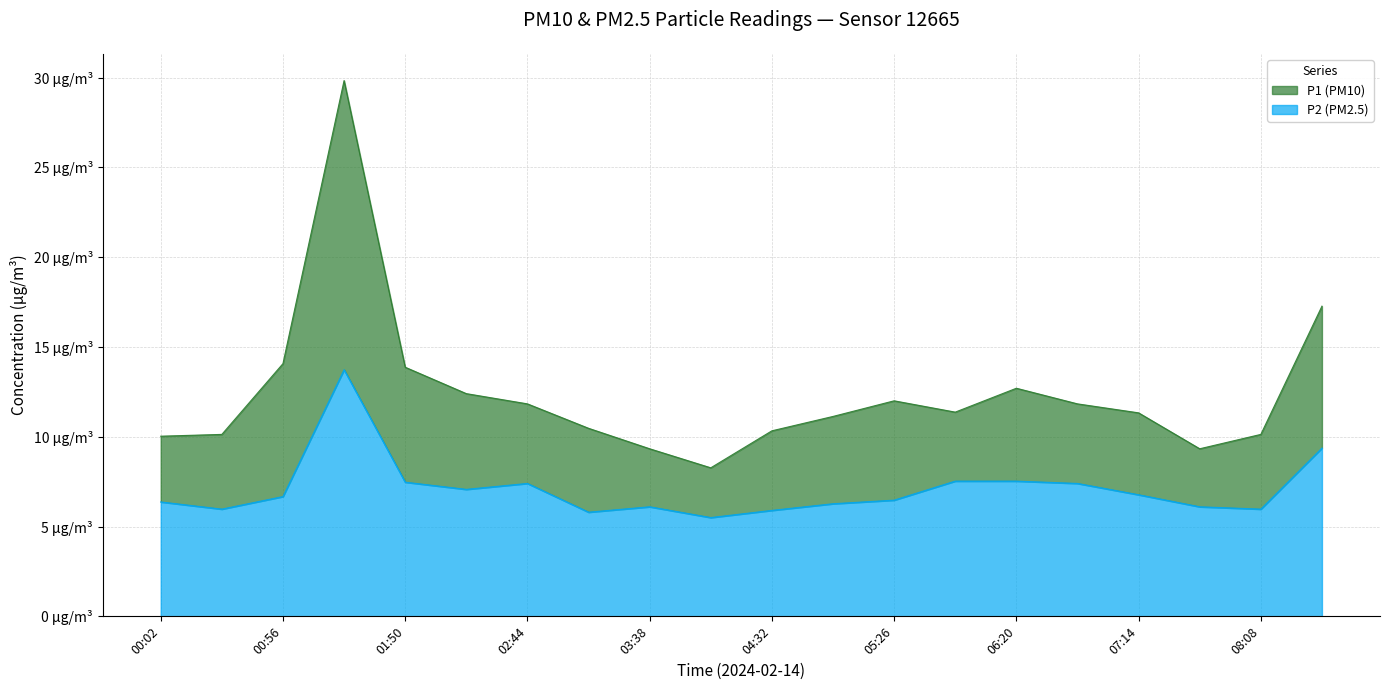

Reading left to right, extract all data points from this chart.

P1 (PM10): 10.0	10.1	14.1	29.8	13.9	12.4	11.8	10.5	9.3	8.3	10.3	11.1	12.0	11.4	12.7	11.8	11.3	9.3	10.1	17.3
P2 (PM2.5): 6.4	6.0	6.7	13.7	7.5	7.1	7.4	5.8	6.1	5.5	5.9	6.3	6.5	7.5	7.5	7.4	6.8	6.1	6.0	9.4